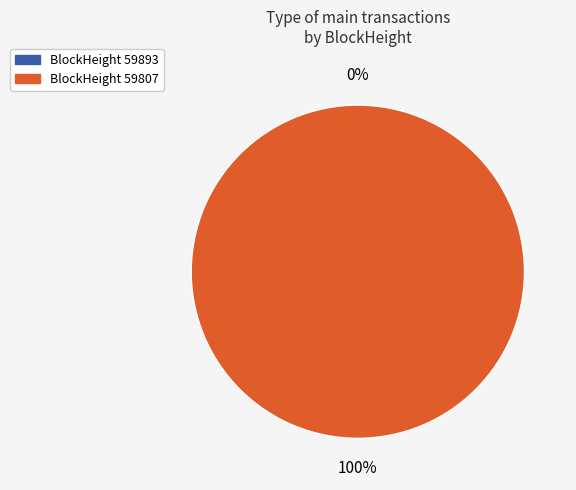

Does 59893 account for over 50% of the chart?

No